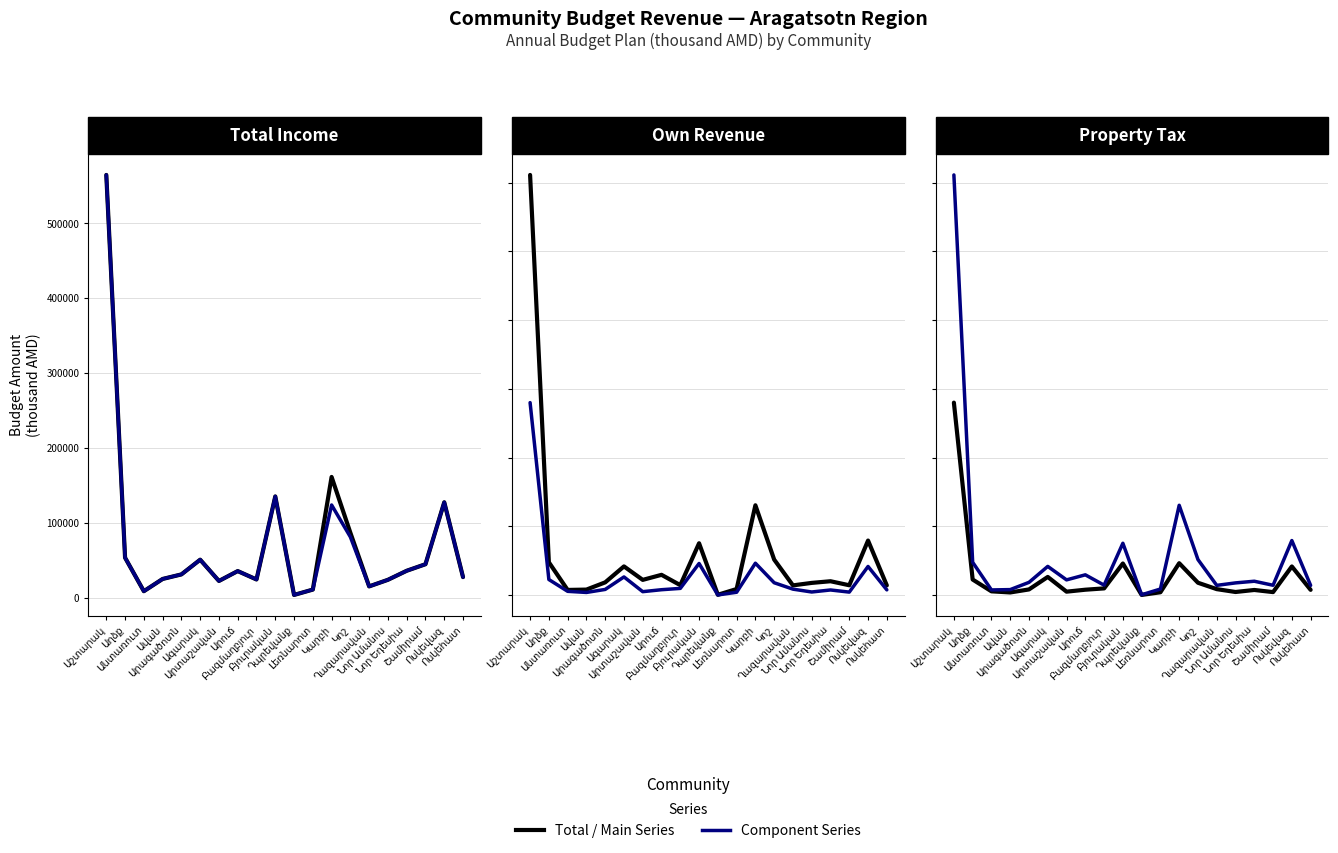

What is the label of the 7th point from the right?

Կոշ